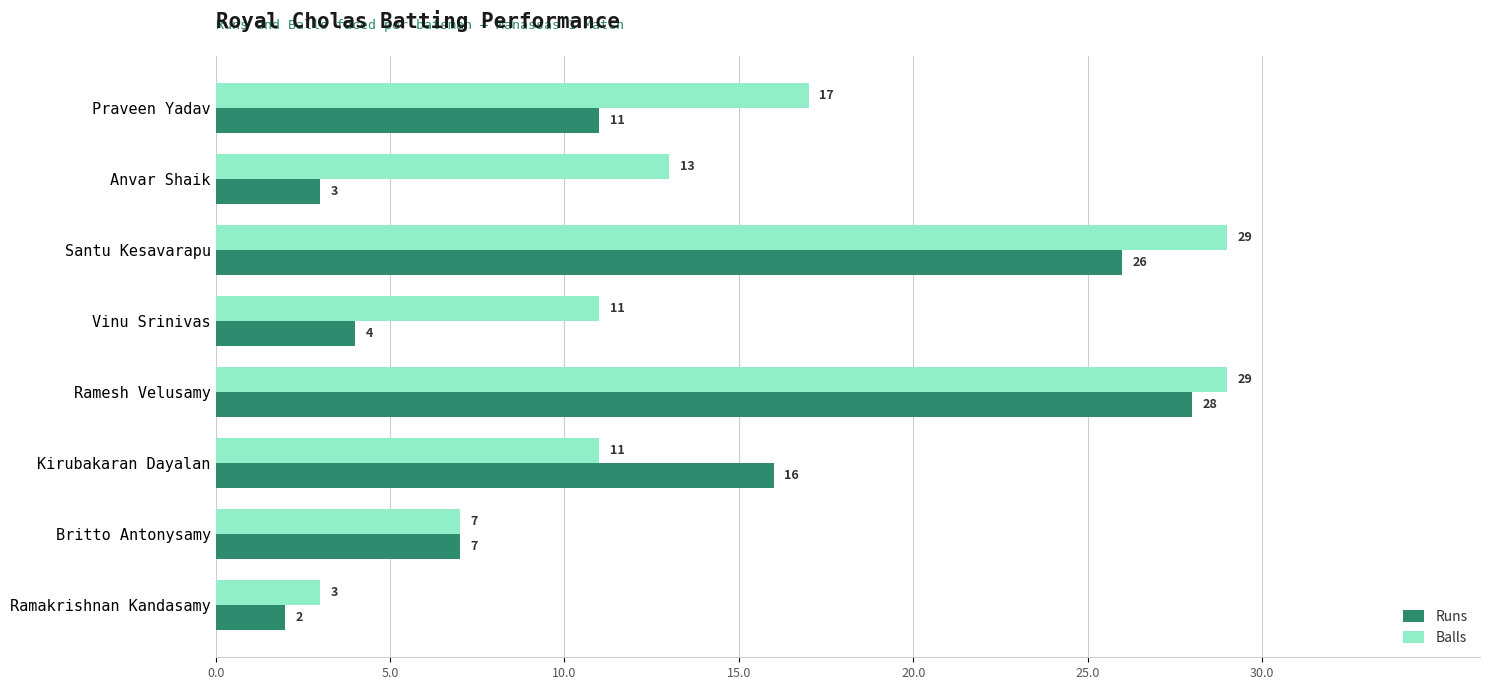

What is the smallest value displayed?

2